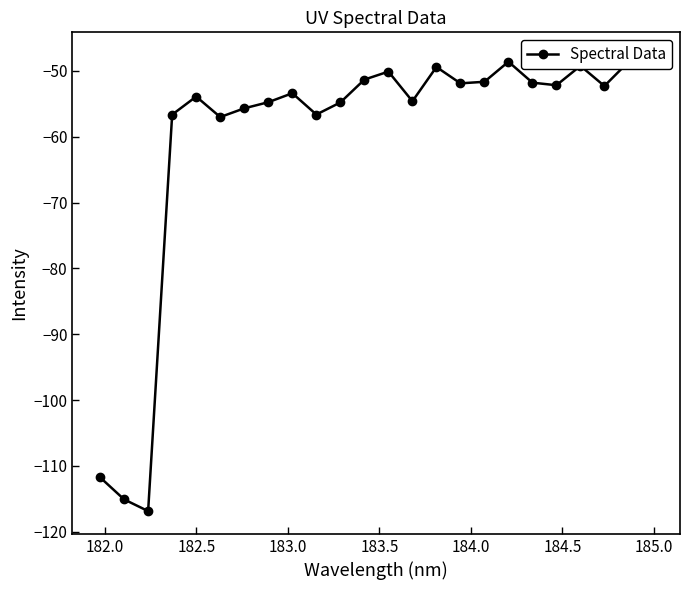

Does the chart display data point markers on the line(s)?

Yes